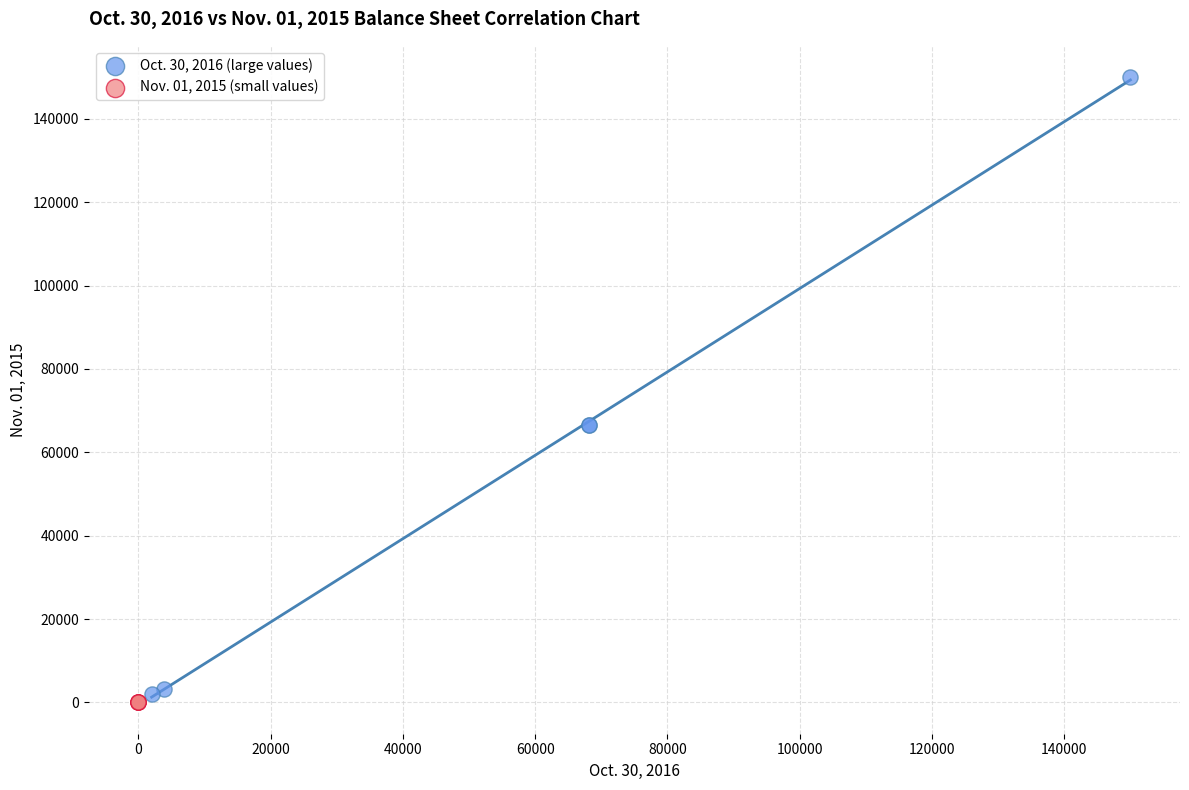

Which series has the widest spread of Y values?

Oct. 30, 2016 (large values)